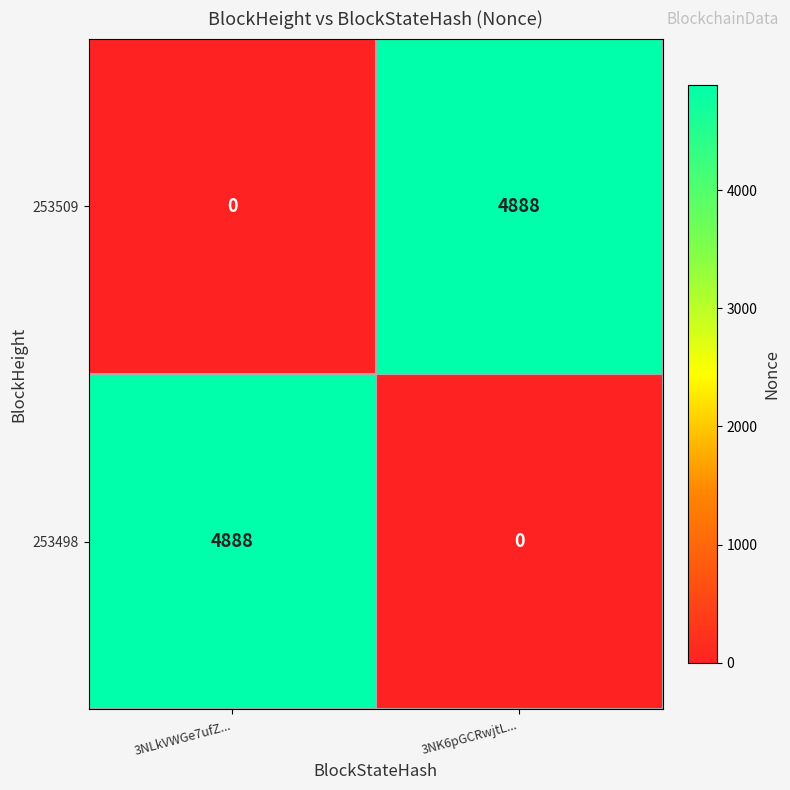

What is the sum of the 253498 values at 3NLkVWGe7ufZ... and 3NK6pGCRwjtL...?

4888